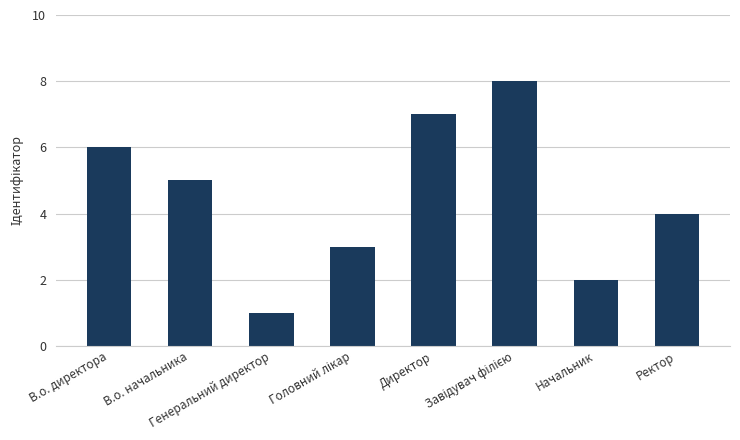

What is the difference between the values at Начальник and В.о. начальника?

3